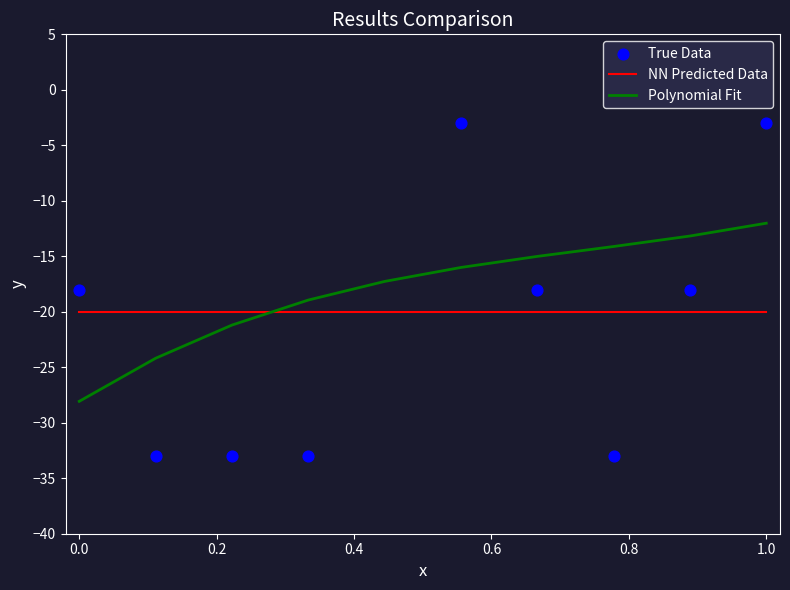

What are all the series names shown in the legend?

NN Predicted Data, Polynomial Fit, True Data